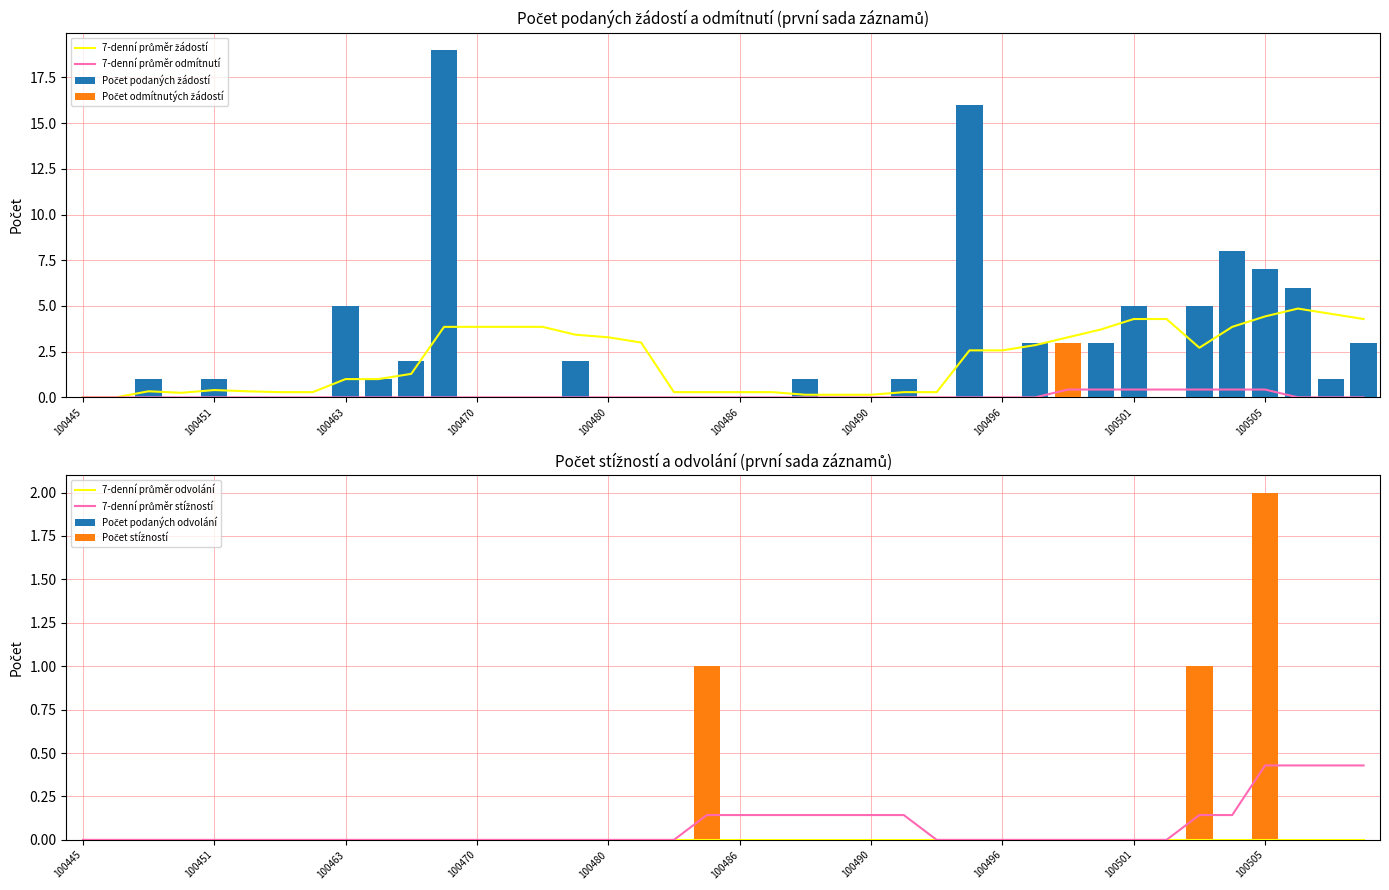

True or false: Počet stížností podaných podle § 16a has a value of 0 at 100490.

True